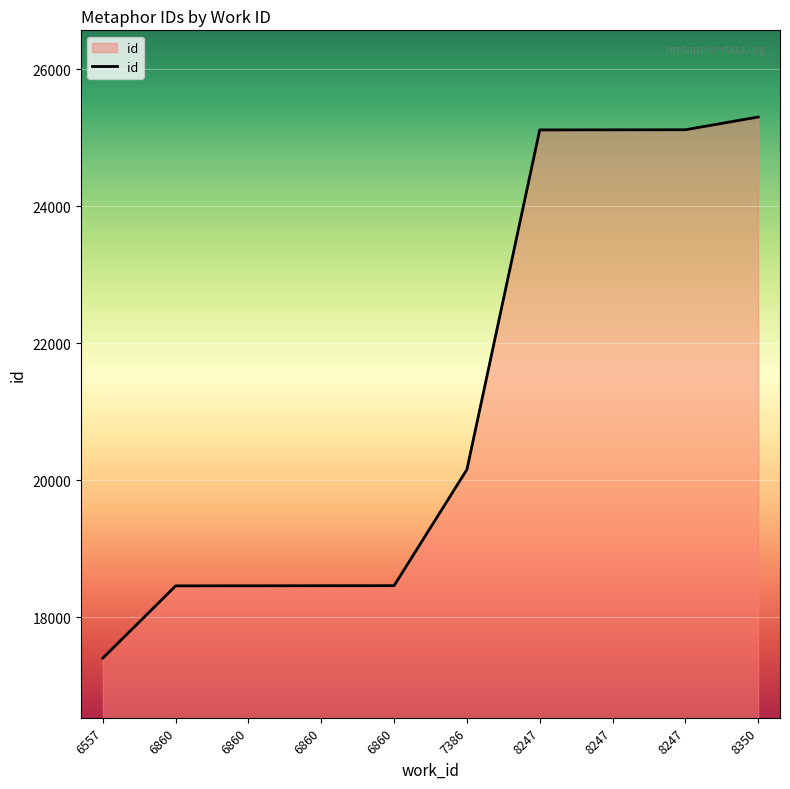

Is this an area chart (filled region under the line)?

Yes